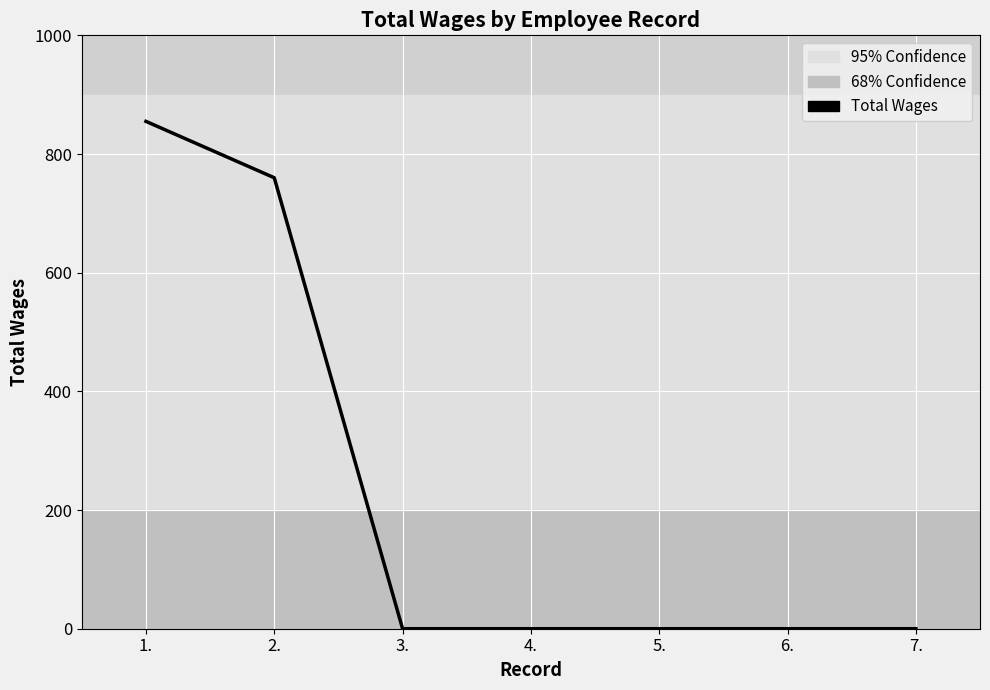

What is the maximum value shown in the chart?

855